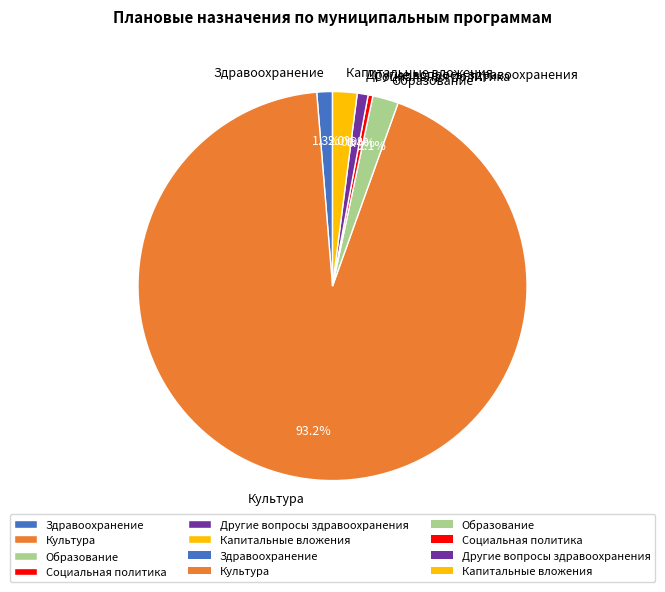

Does any single category account for the majority?

Yes